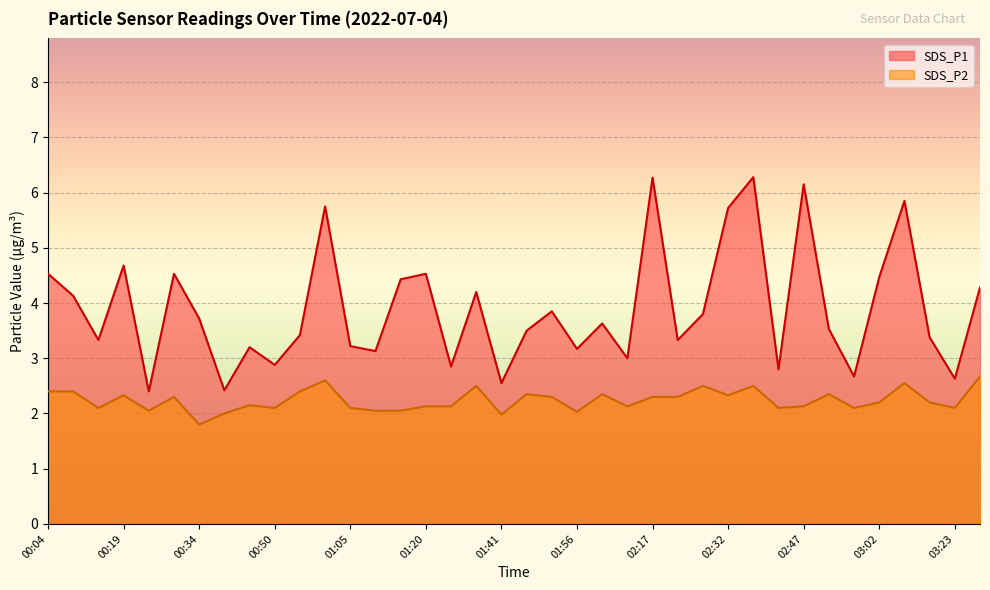

What is the sum of all SDS_P2 values?

85.1